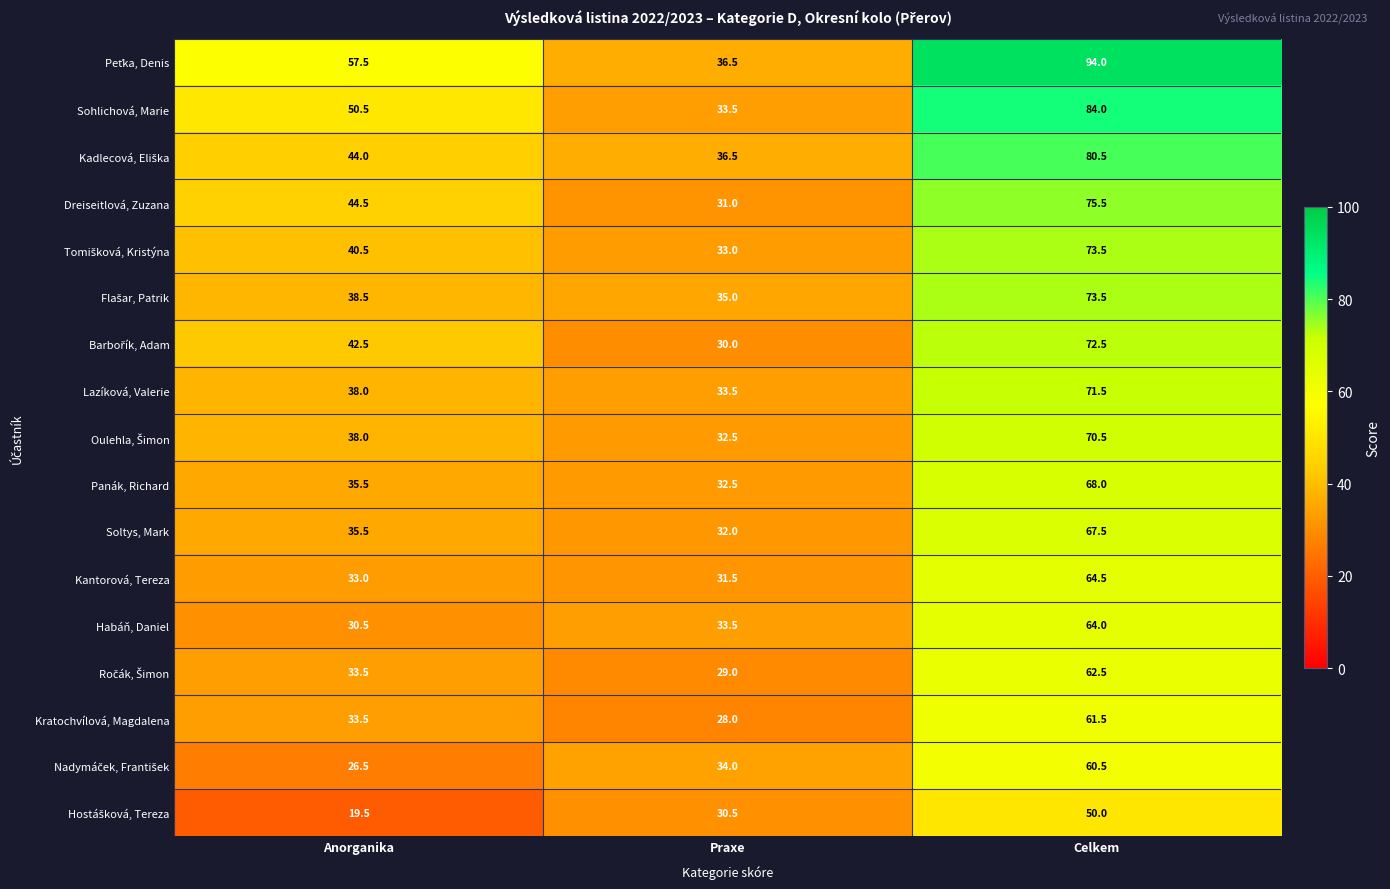

Which category has the lowest value in the Lazíková, Valerie series?

Praxe